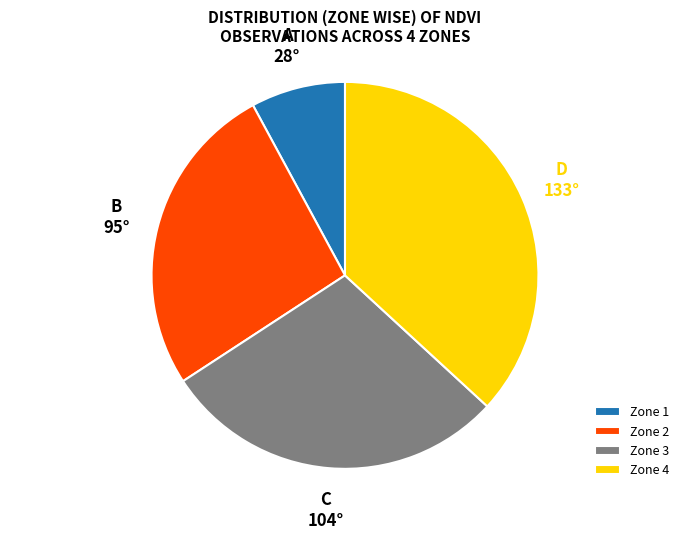

Does Zone 2 account for over 50% of the chart?

No